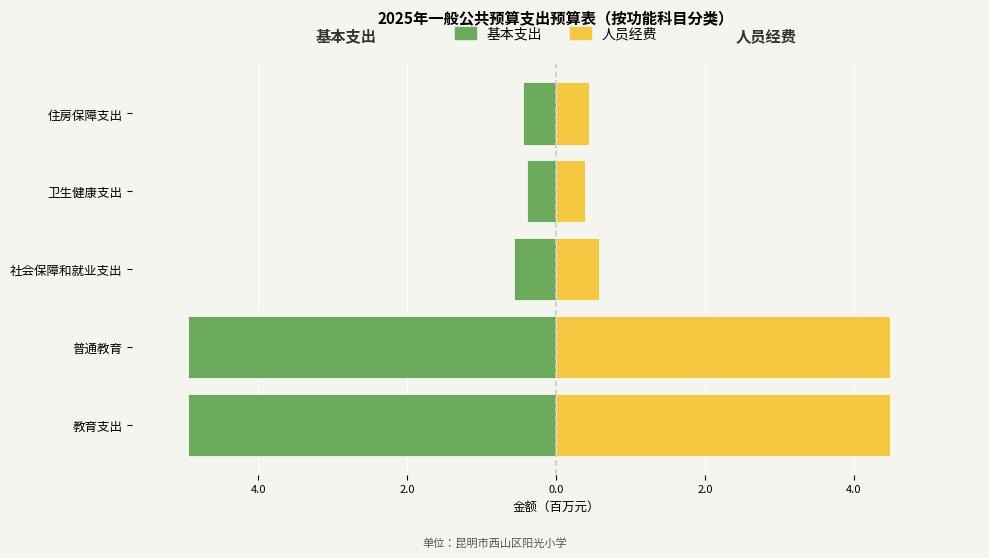

Rank the series by their maximum value, from lowest to highest.

基本支出, 人员经费